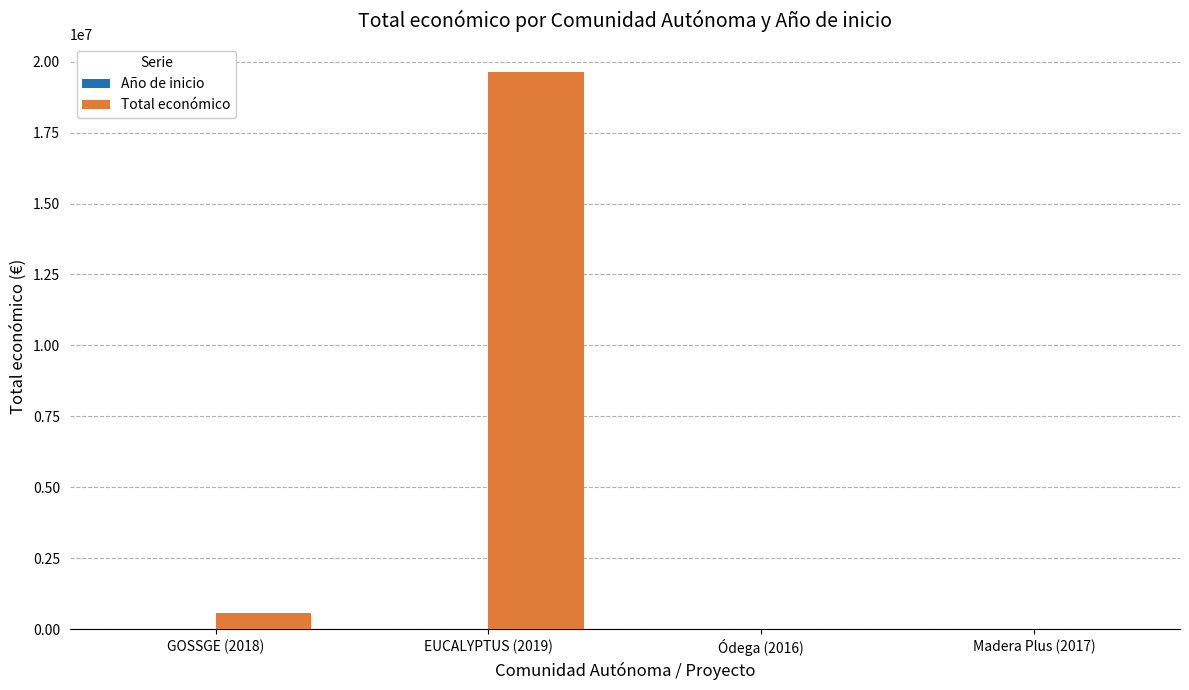

Which series has the largest total across all categories?

Total económico